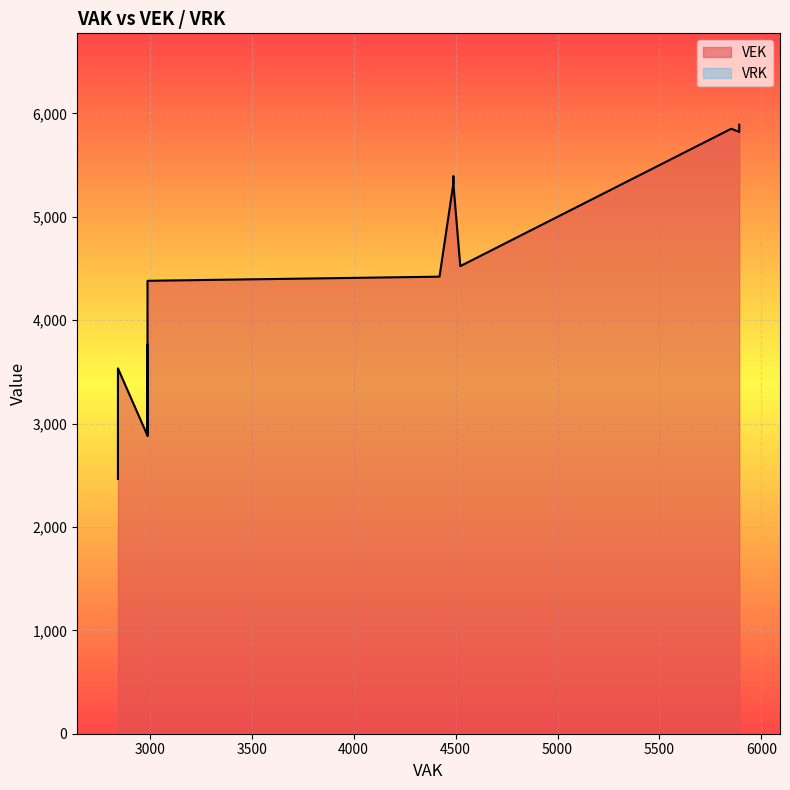

How many categories are shown in the chart?

27